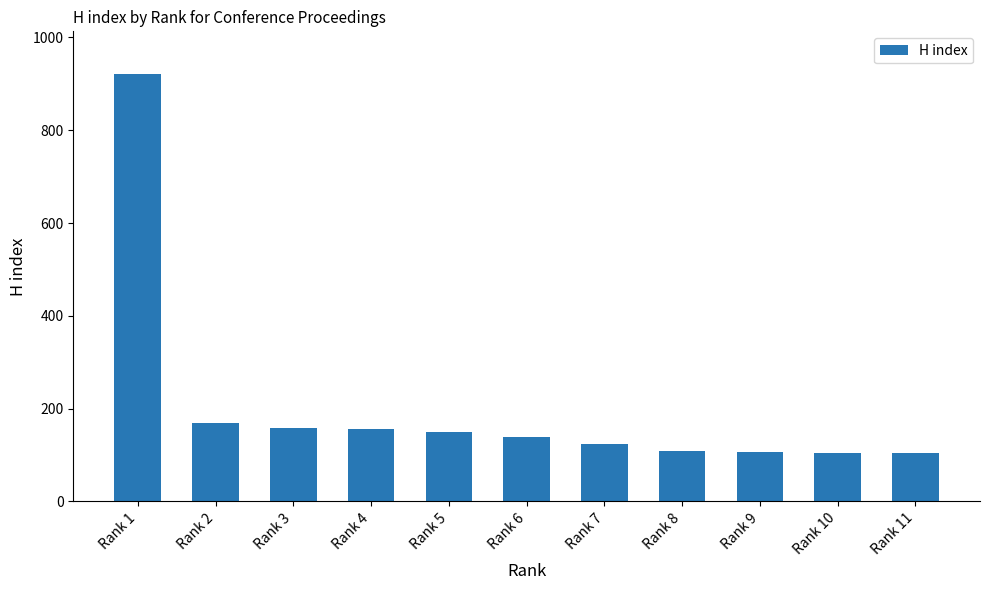

True or false: the data shows 39 at Rank 9.

False